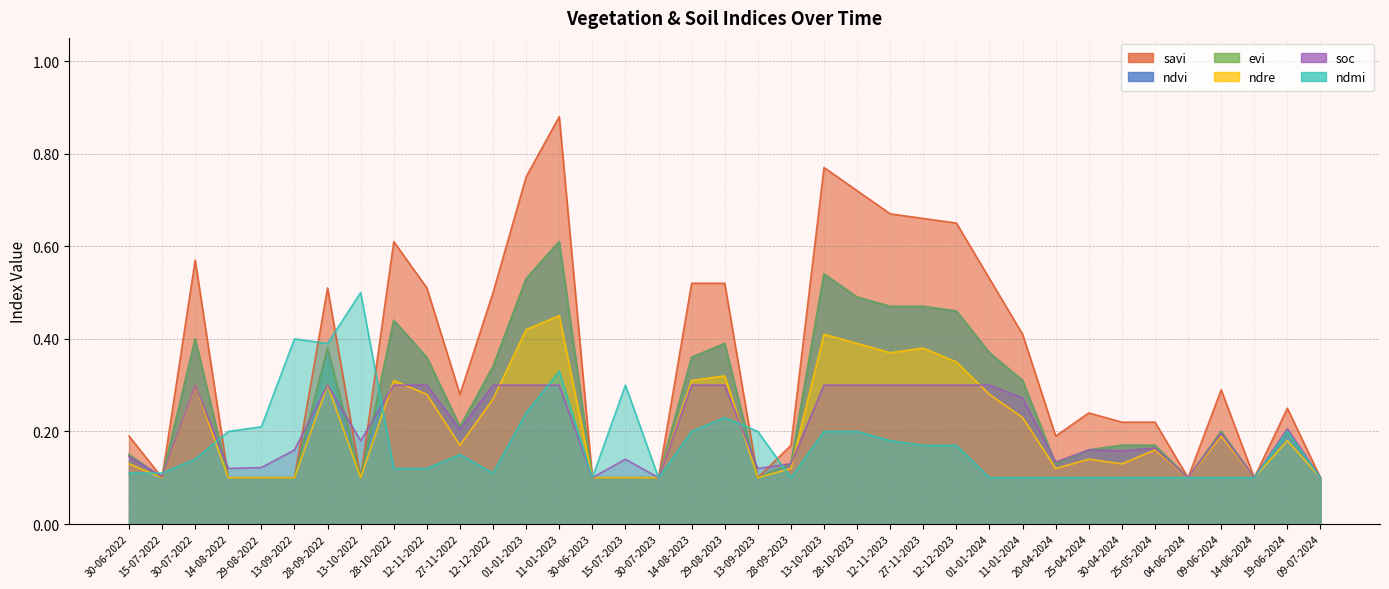

What is the difference between the ndmi values at 30-06-2023 and 13-10-2022?

0.4